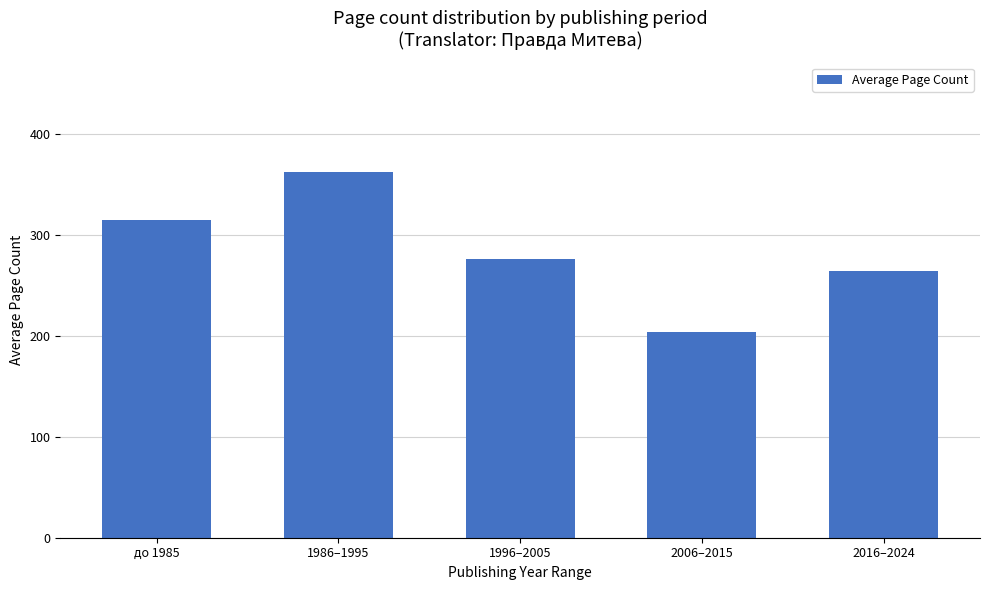

The value at до 1985 is 432. True or false?

False